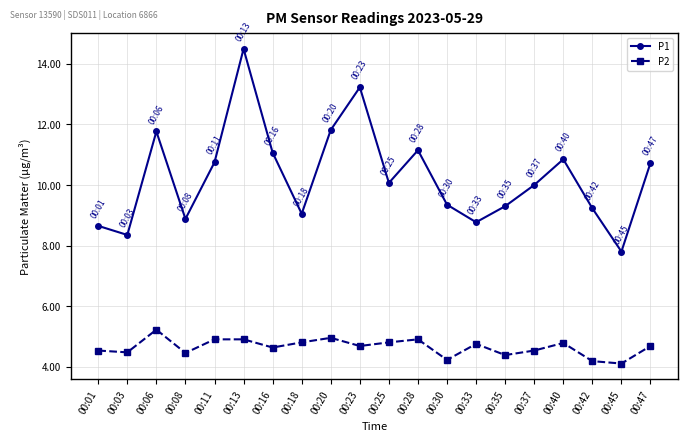

What is the total value across all series at 00:13?

19.4